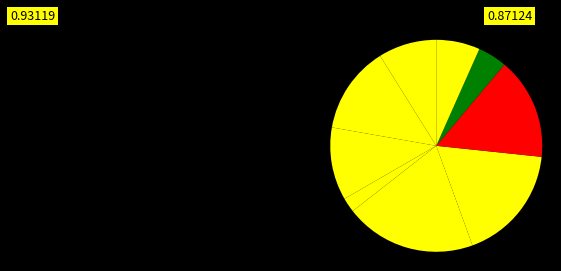

Count the number of slices in the pie.

9